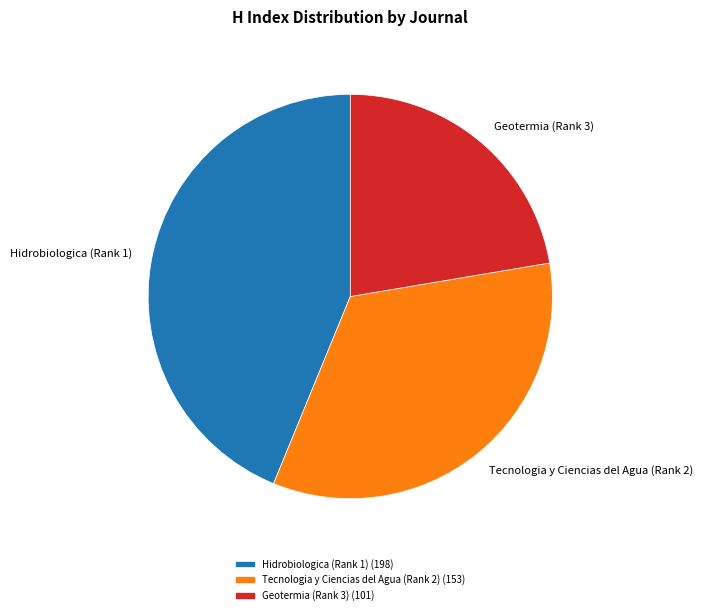

Which category has the biggest portion of the pie?

Hidrobiologica (Rank 1)